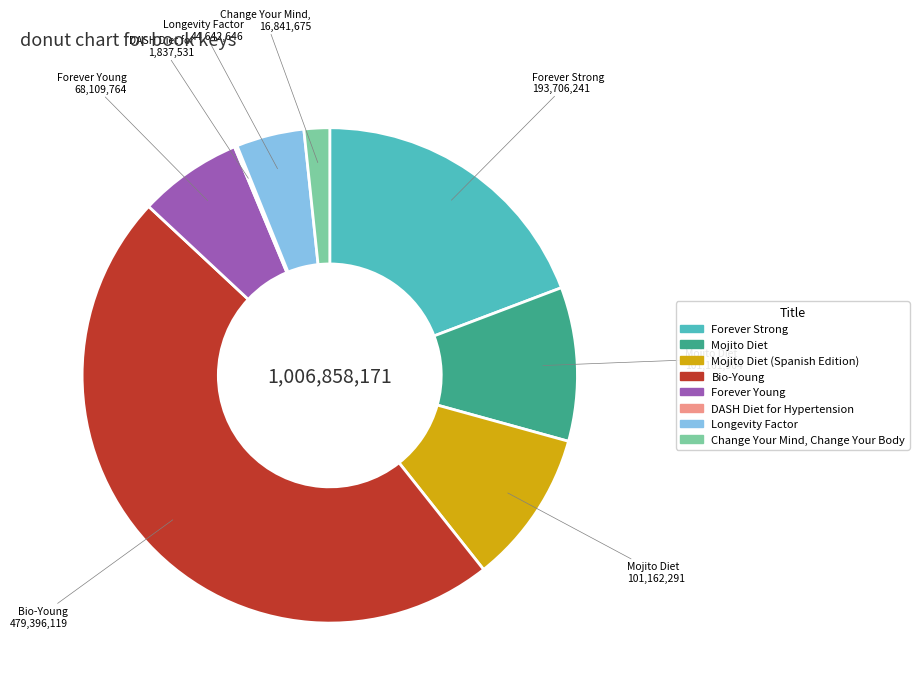

Combined, do Bio-Young and Forever Strong account for over 50%?

Yes